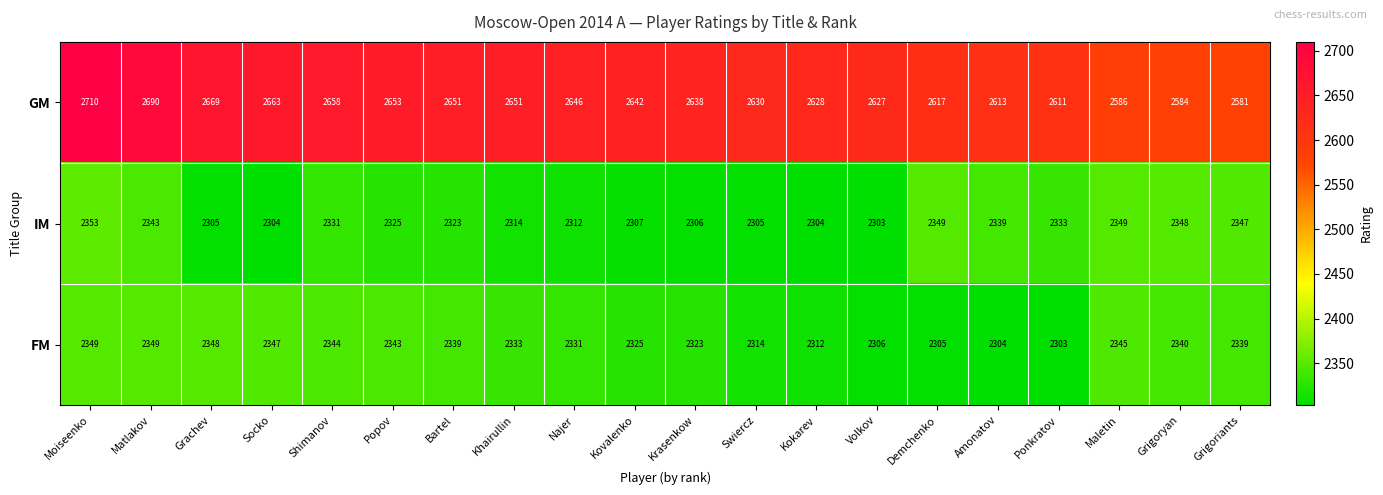

Which series has the largest range (max minus min)?

GM